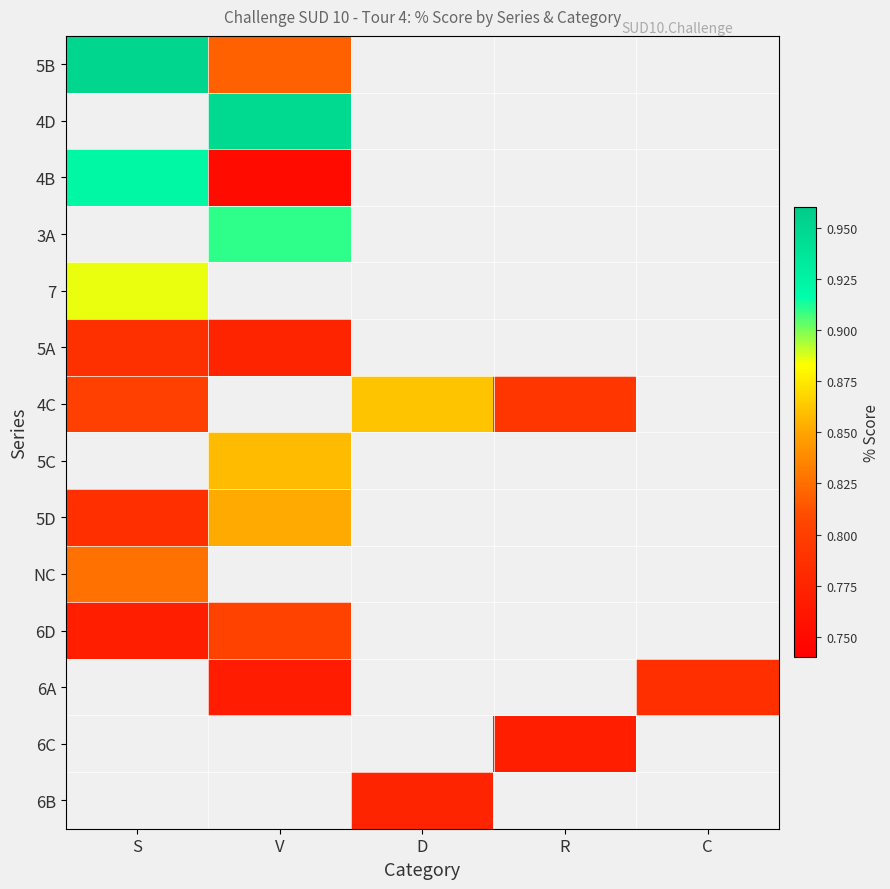

Which category has the highest value across all series?

S